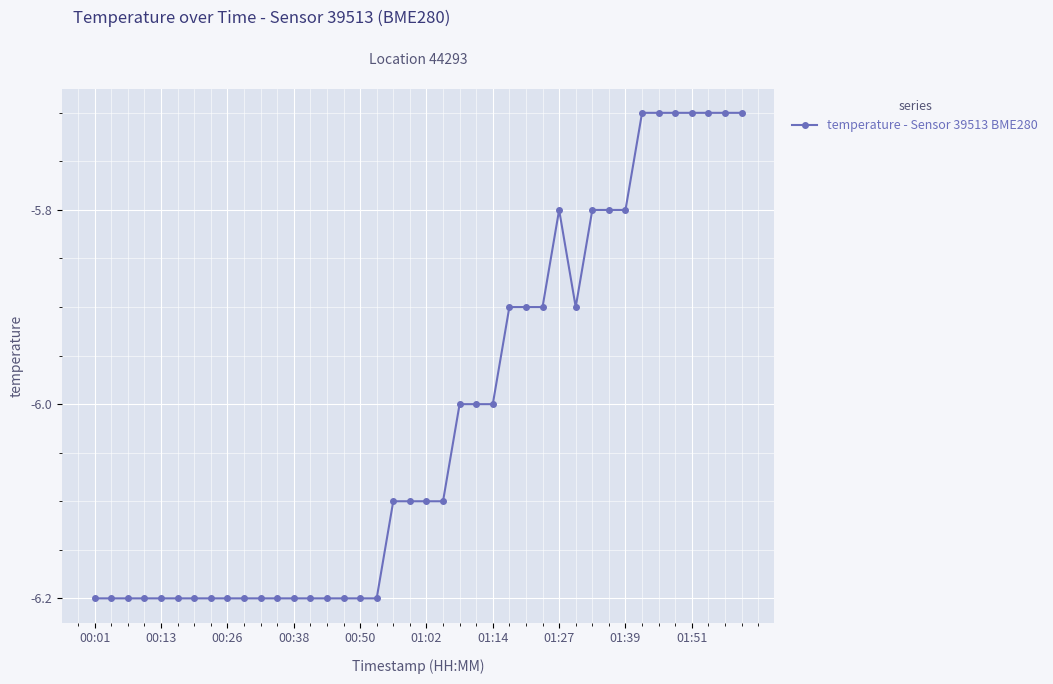

What is the maximum value shown in the chart?

-5.7